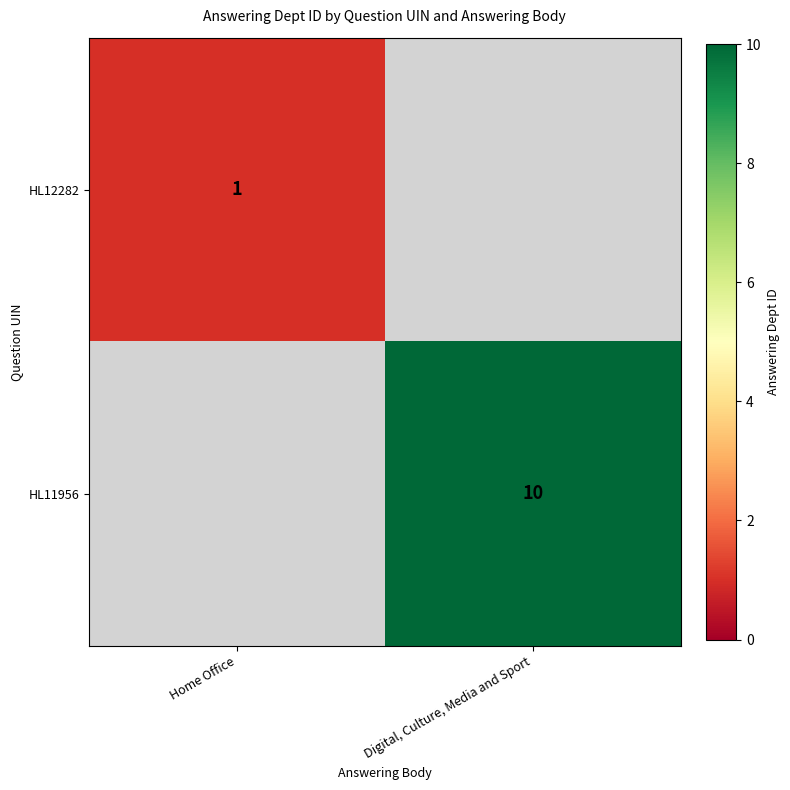

The HL12282 series shows 1 at Home Office. True or false?

True